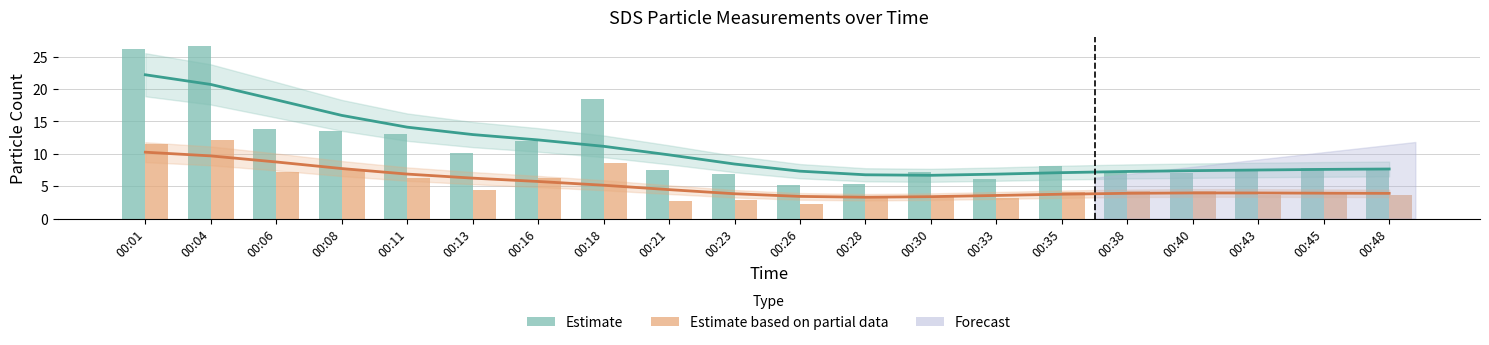

What is the maximum value shown in the chart?

26.7